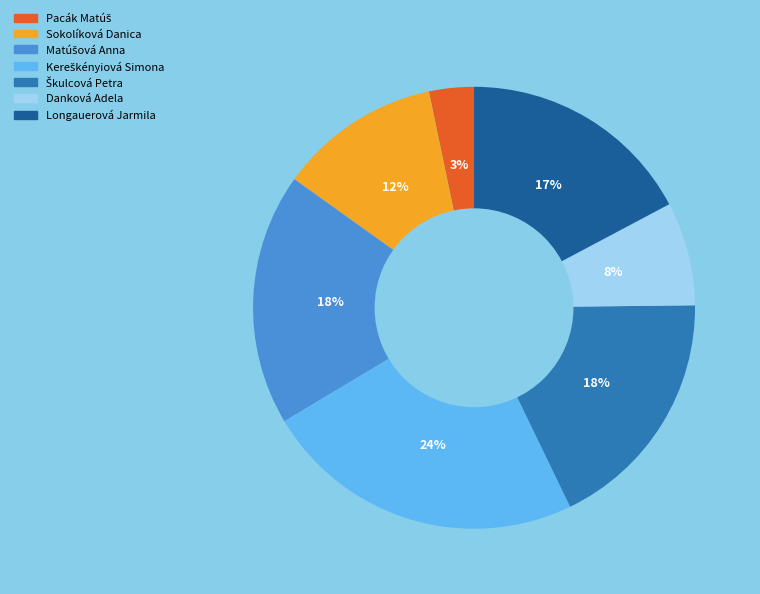

What percentage is the Danková Adela slice, to the nearest percent?

8%